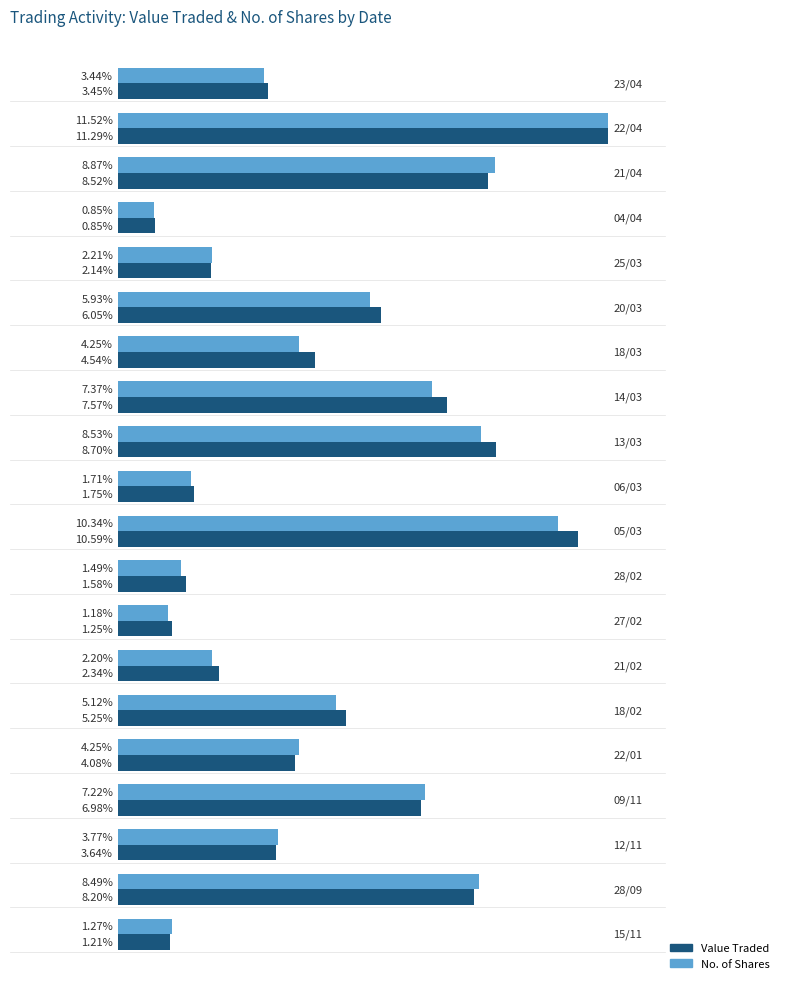

What are all the series names shown in the legend?

Value Traded, No. of Shares